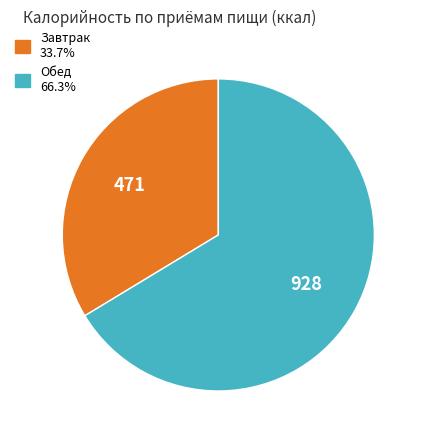

Approximately how many times larger is the value at Завтрак compared to Обед?

0.5